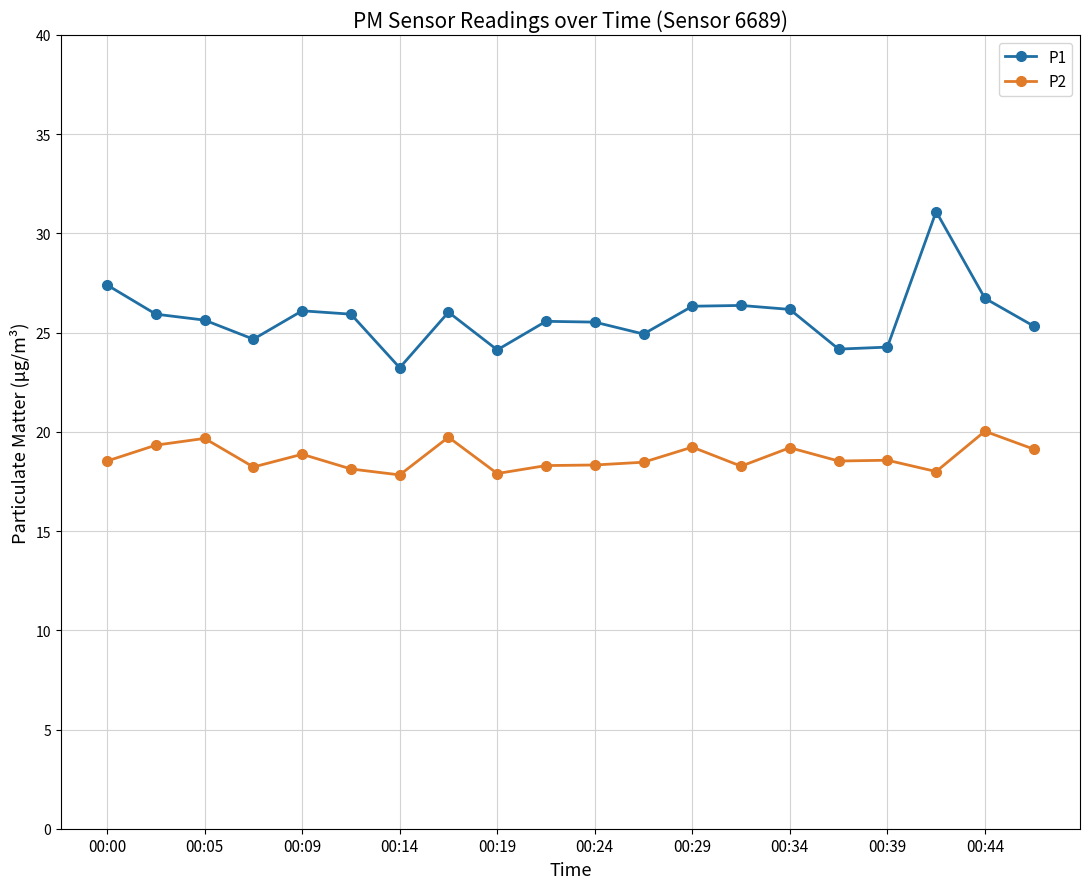

What is the average value of the P1 series?

25.8